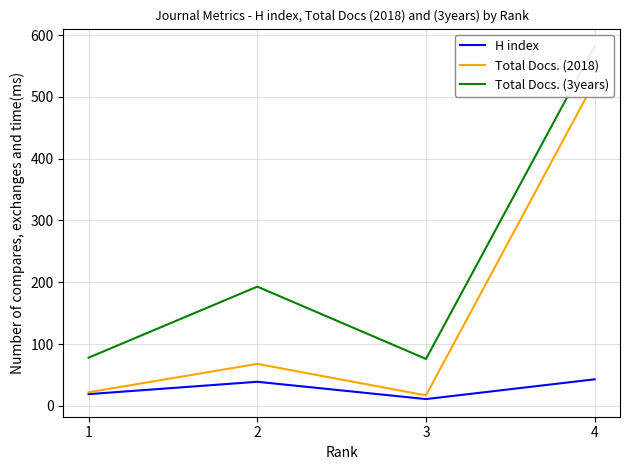

At which label does Total Docs. (2018) first exceed 68?

4